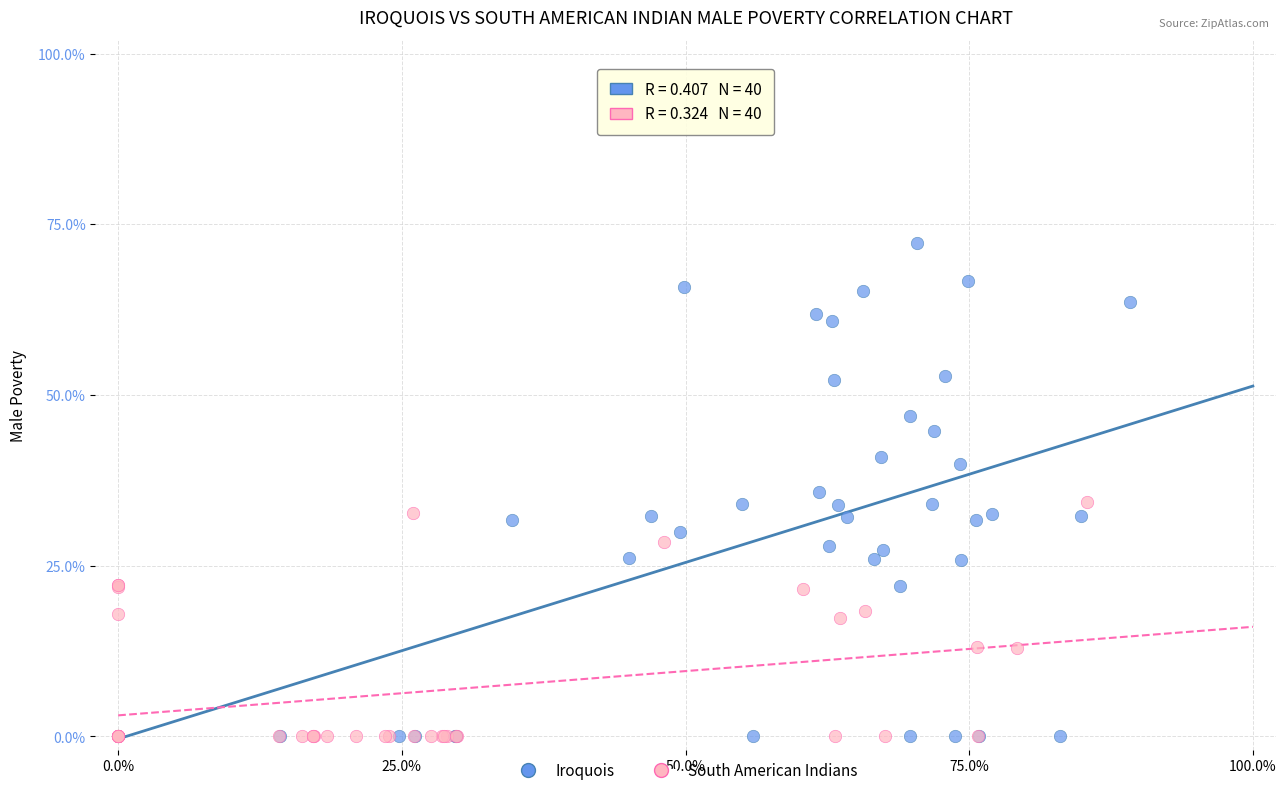

Which series contains the highest Y value?

Iroquois